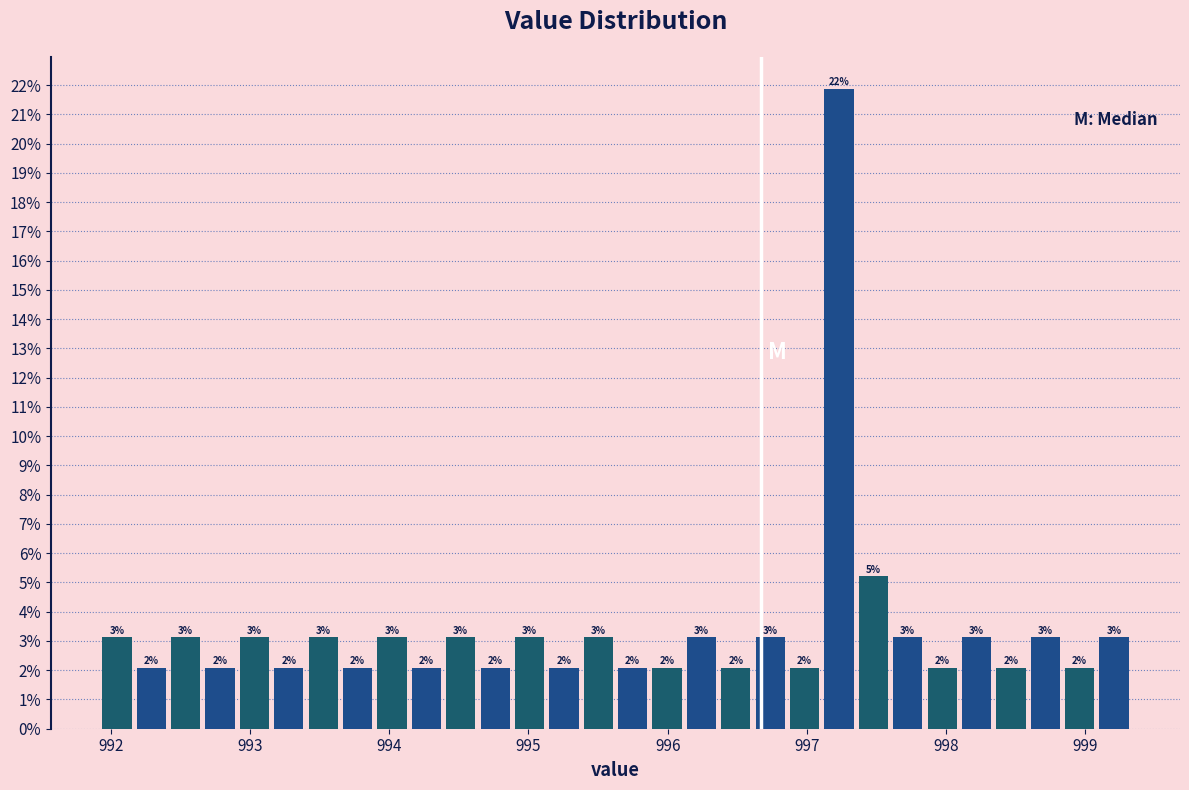

Read against the x-axis, roughly where is the centre of the tallest bar?

997.2